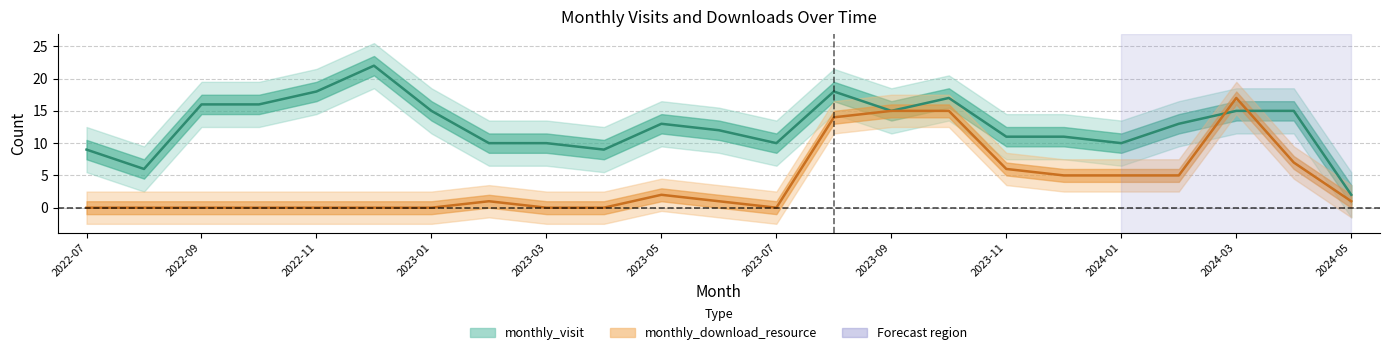

What is the sum of the monthly_download_resource values at 2023-03 and 2024-03?

17